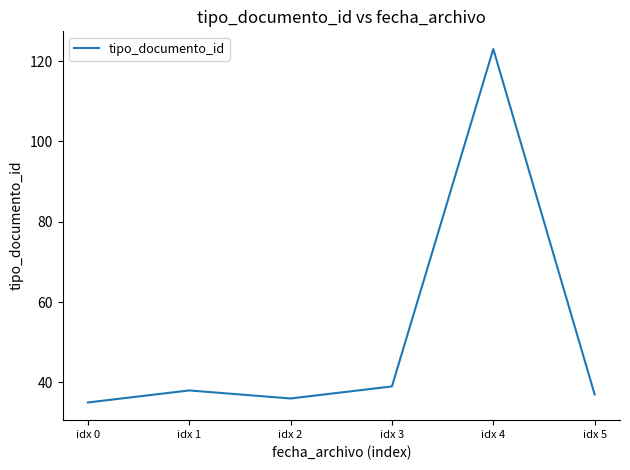

Rank the categories by value from lowest to highest.

idx 0, idx 2, idx 5, idx 1, idx 3, idx 4